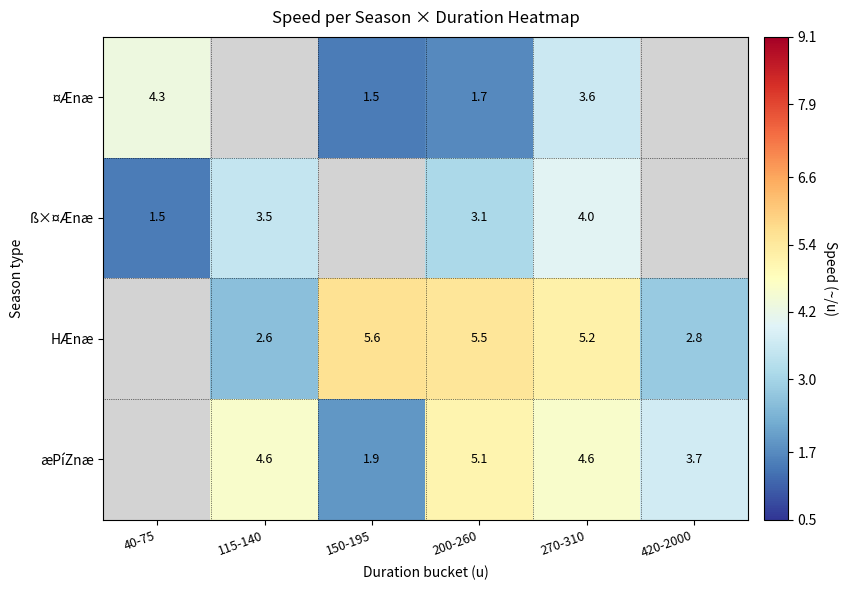

Is it true that ß×¤Ænæ equals 5.1 at 115-140?

False